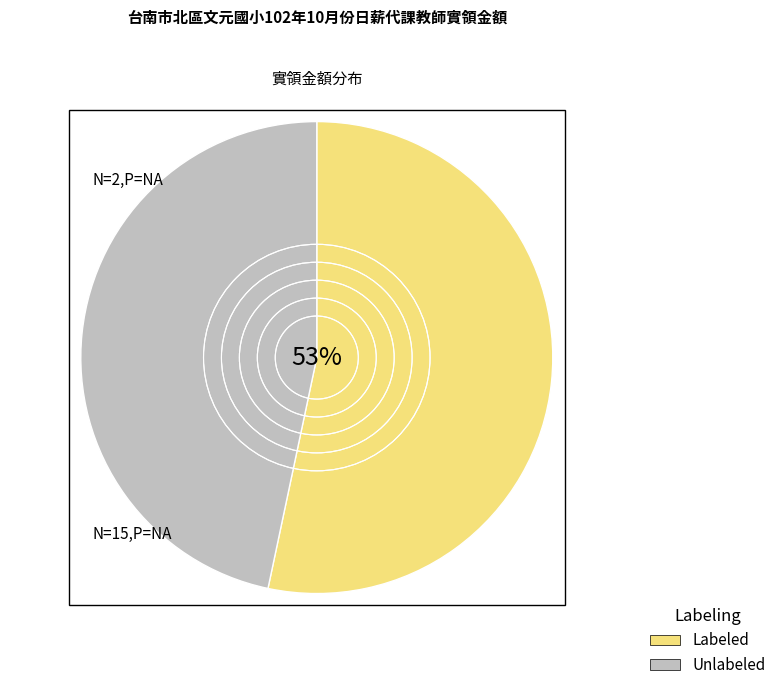

To the nearest percent, what is the combined percentage of Labeled and Unlabeled?

100%